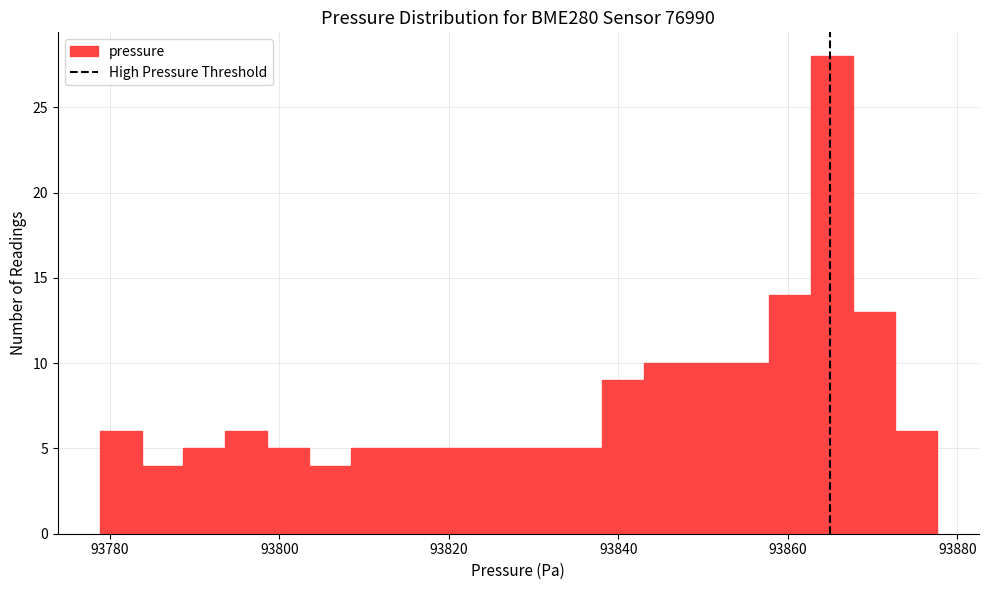

Around what value on the x-axis is the tallest bar? Give the approximate position of its centre, as read against the axis.

93866